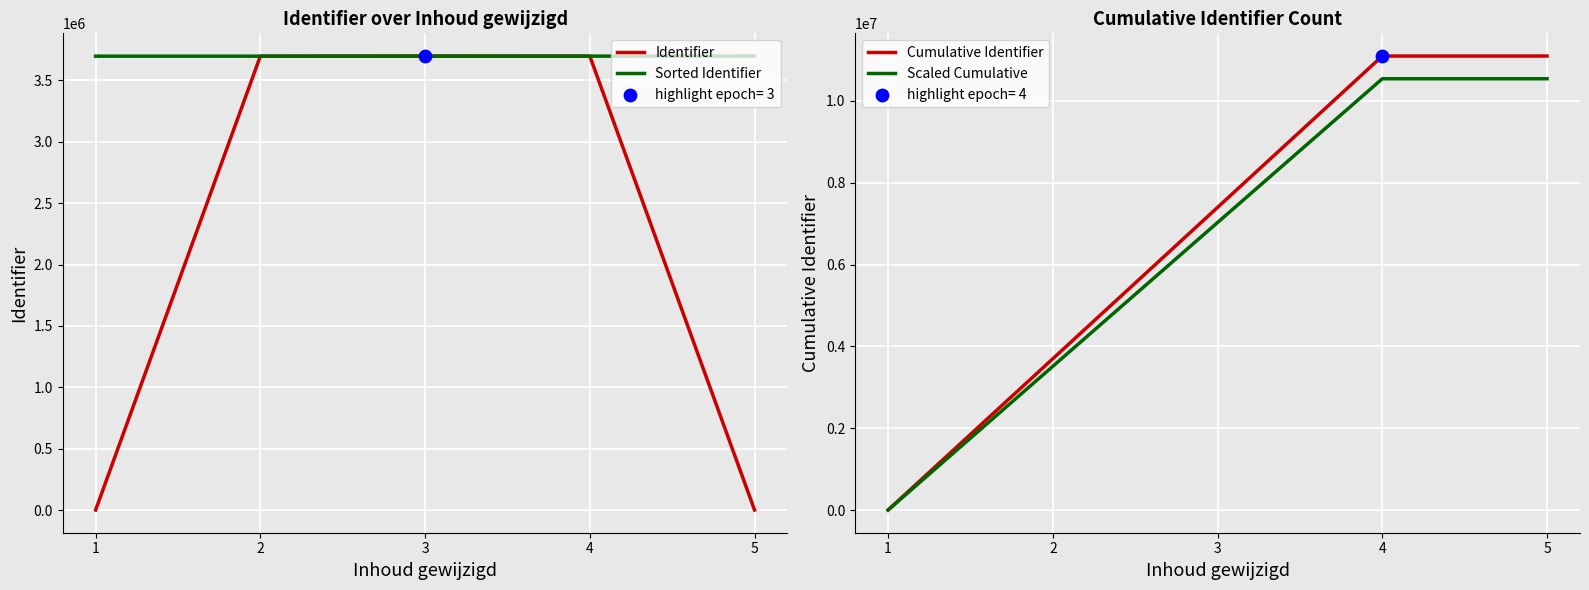

Which series has the largest total across all categories?

Cumulative Identifier